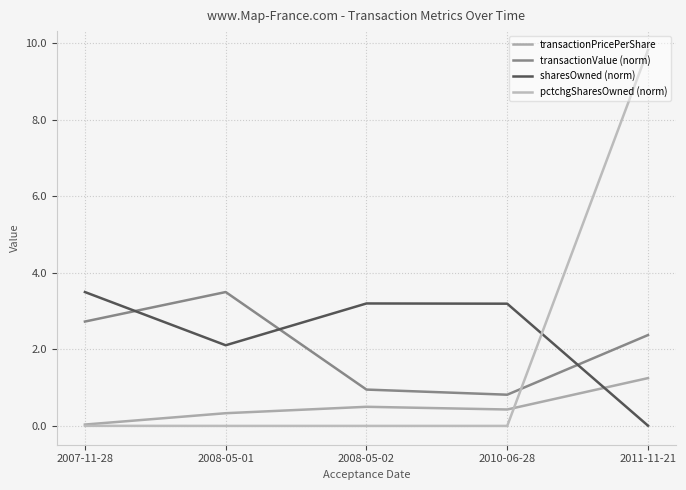

Which series ends up on top after the final intersection of transactionPricePerShare and pctchgSharesOwned (norm)?

pctchgSharesOwned (norm)